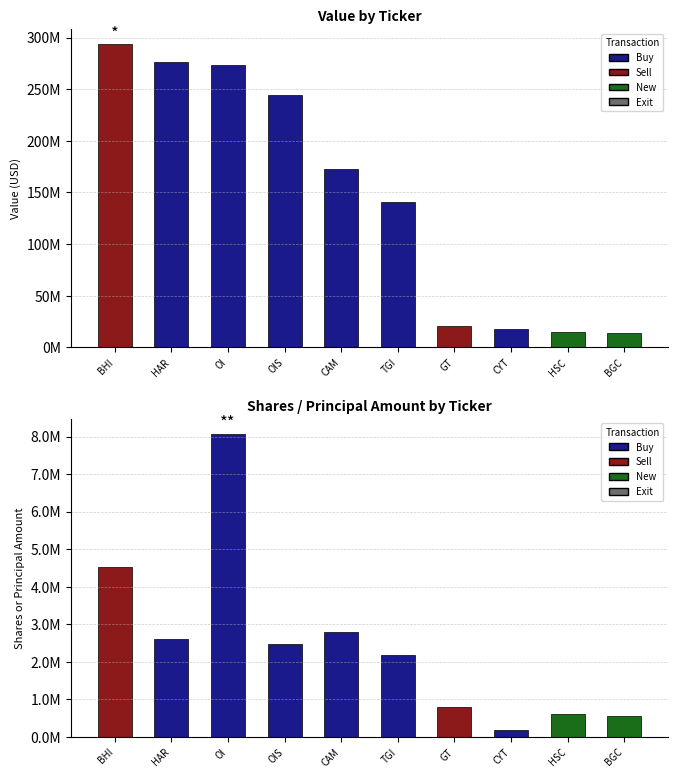

What is the difference between the highest and lowest values at TGI?

138604000